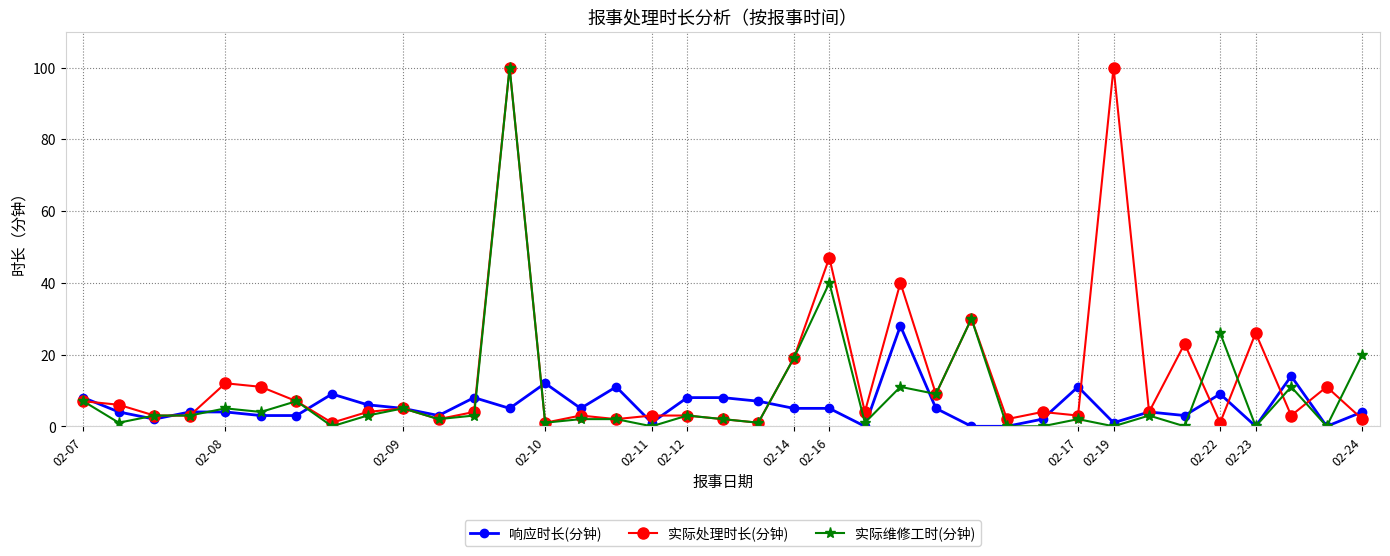

What is the greatest value displayed?

100